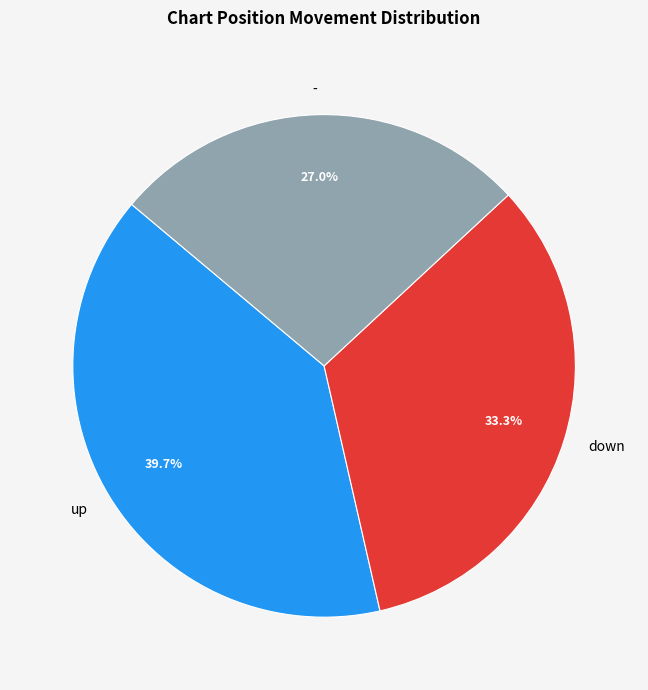

Is there any slice that represents more than half of the pie?

No